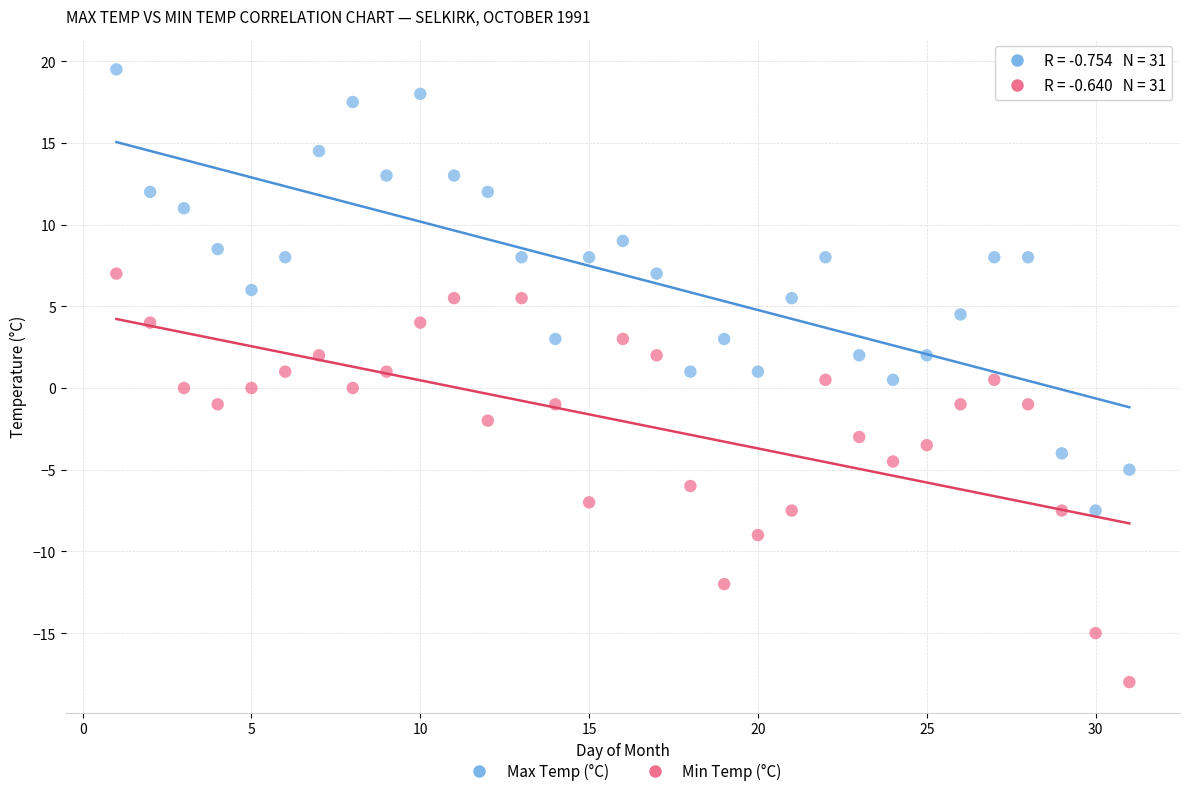

Across all data points, what is the range of X values (max minus min)?

30.0